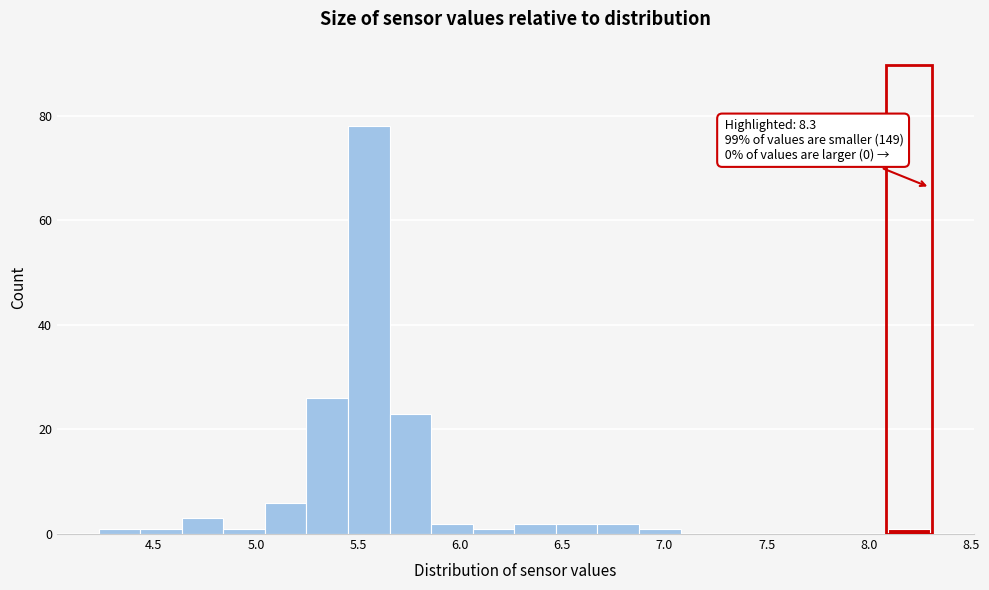

Which range on the x-axis has the tallest bar?

5.45 to 5.65